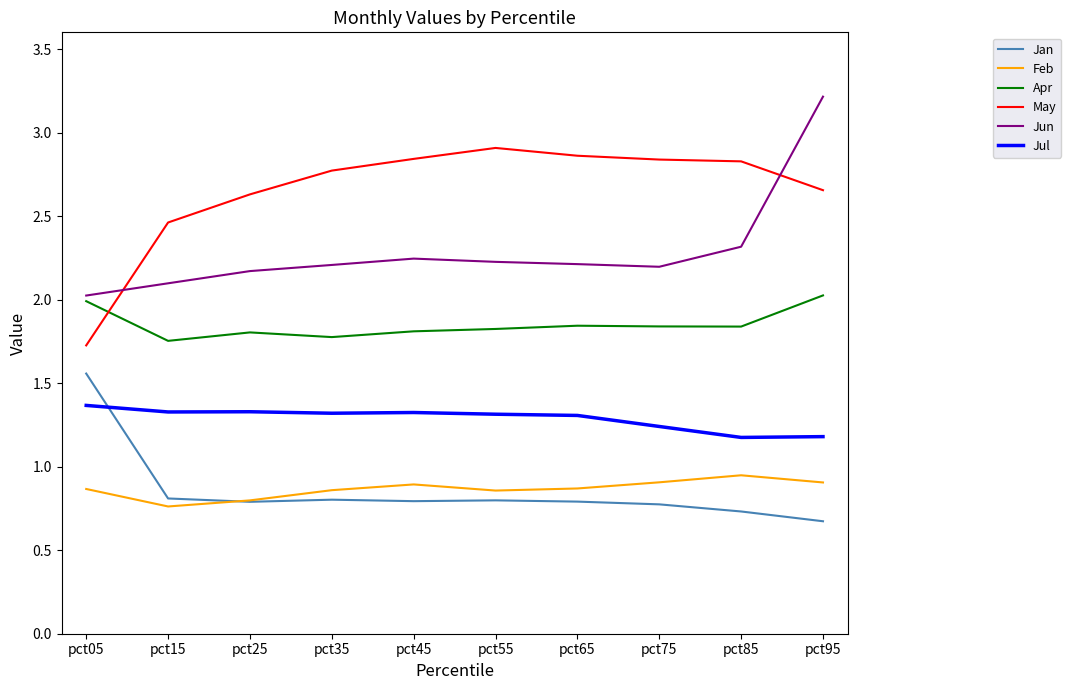

Rank the series at pct95 from highest to lowest value.

Jun, May, Apr, Jul, Feb, Jan